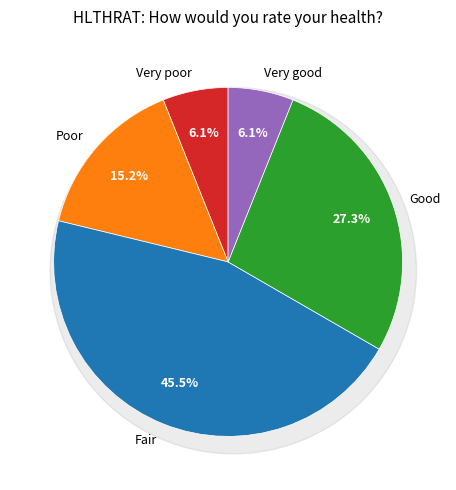

Combined, do Very poor and Very good account for over 50%?

No